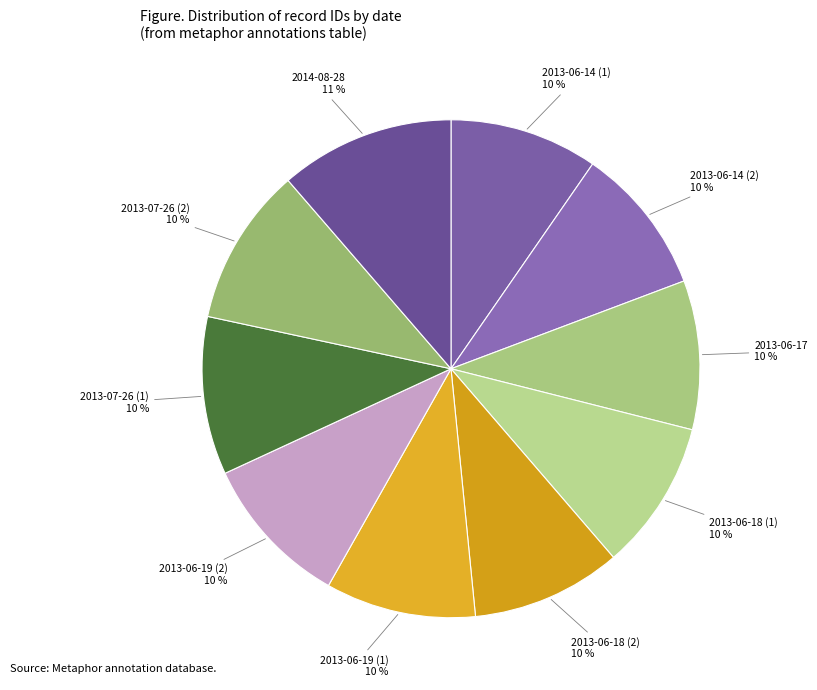

Which slice is the largest?

2014-08-28